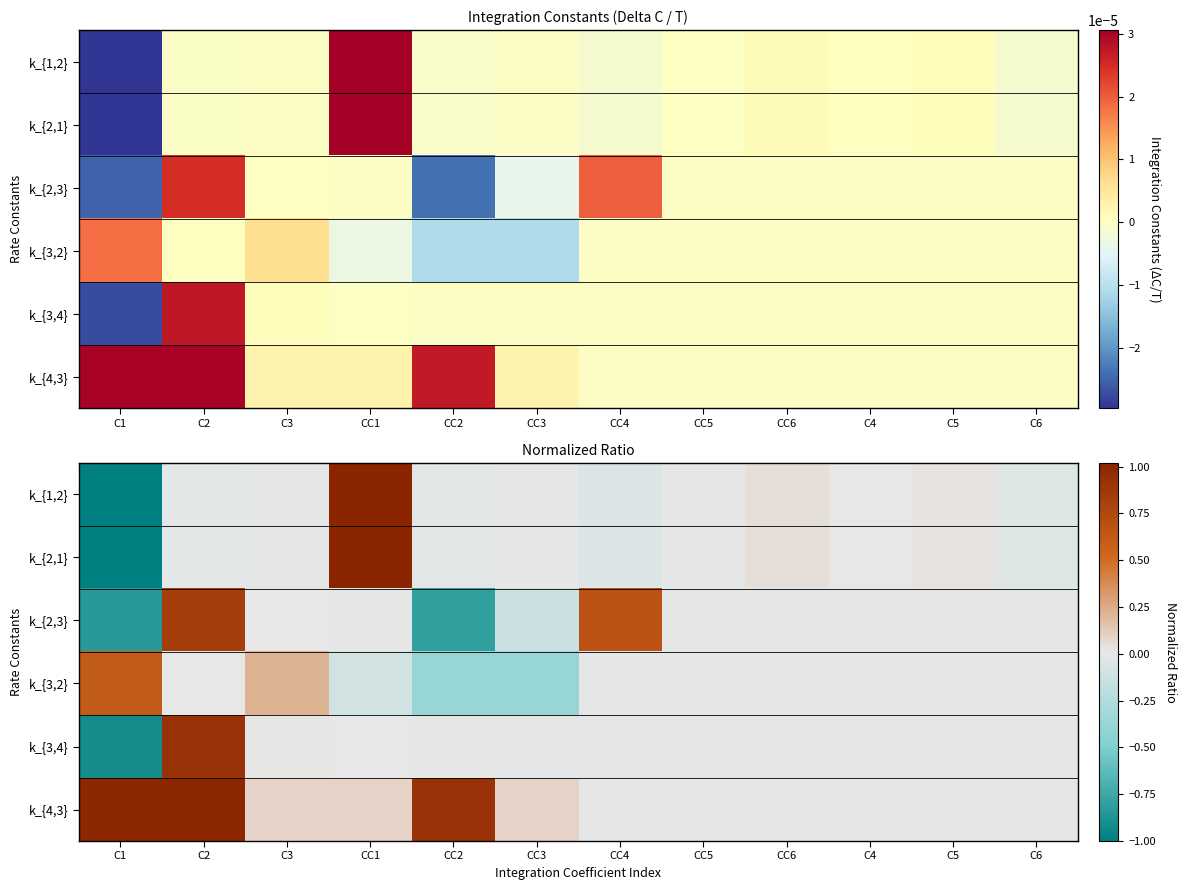

Between C2 and CC1, which series saw the biggest shift?

k_{1,2}